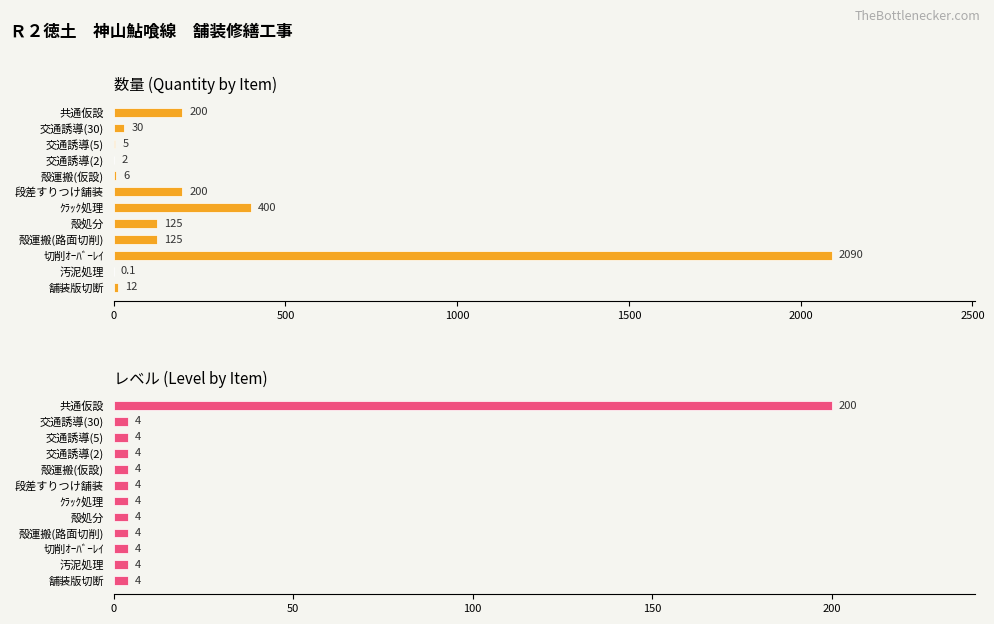

At how many categories does at least one series exceed 854?

1